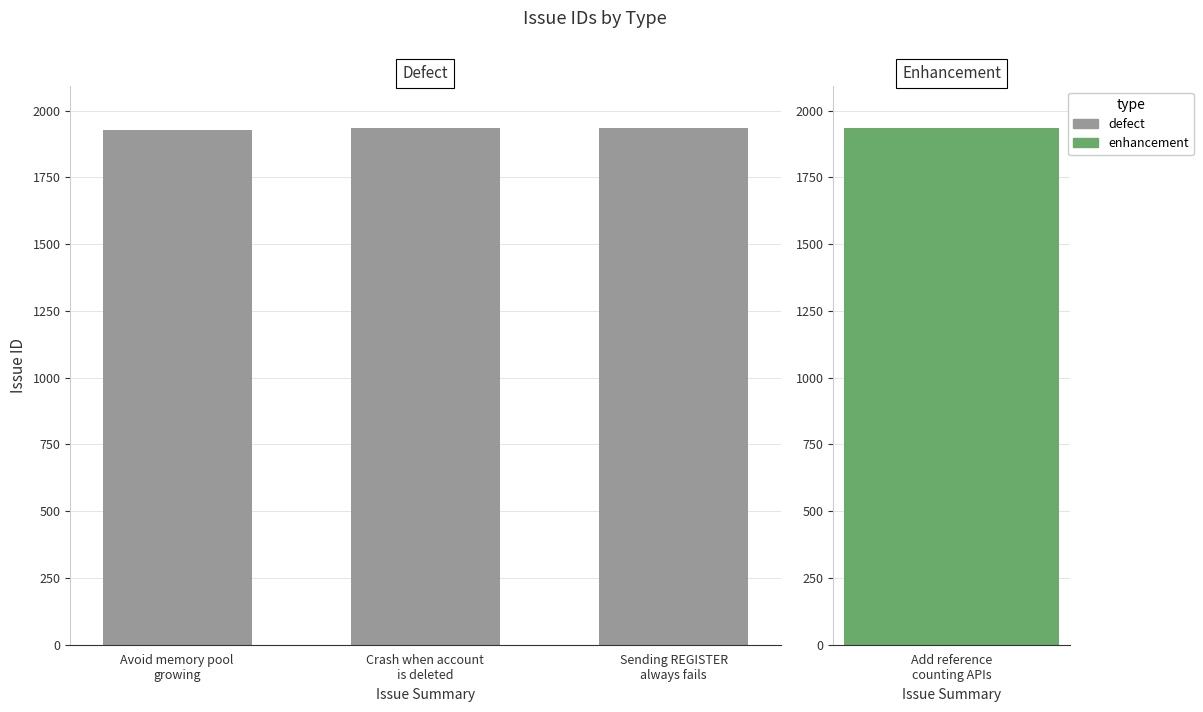

Which has a higher value, Sending REGISTER
always fails or Avoid memory pool
growing?

Sending REGISTER
always fails